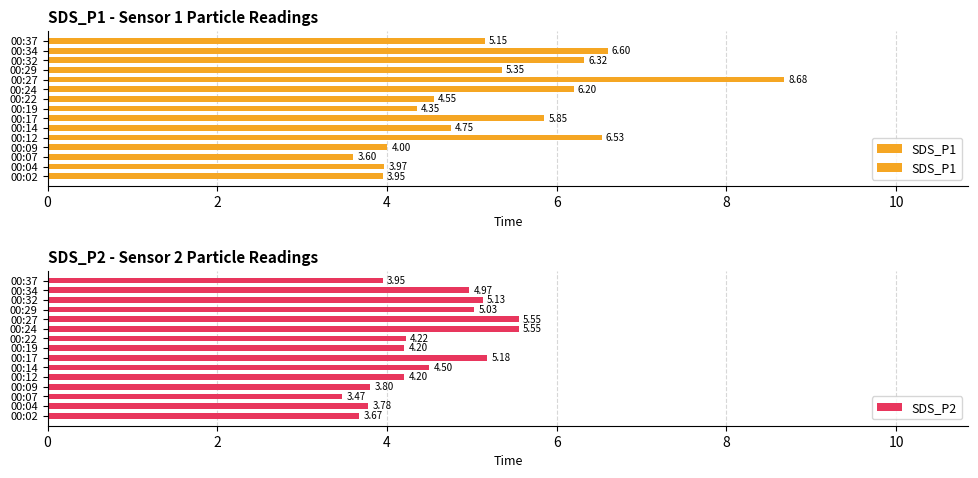

What are all the series names shown in the legend?

SDS_P1, SDS_P2